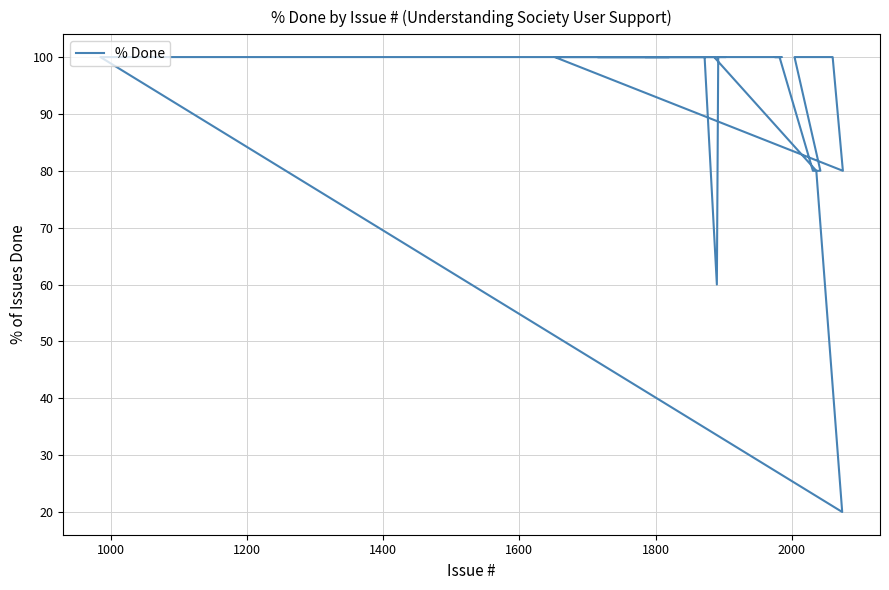

Is it true that the value at 25 is 131?

False